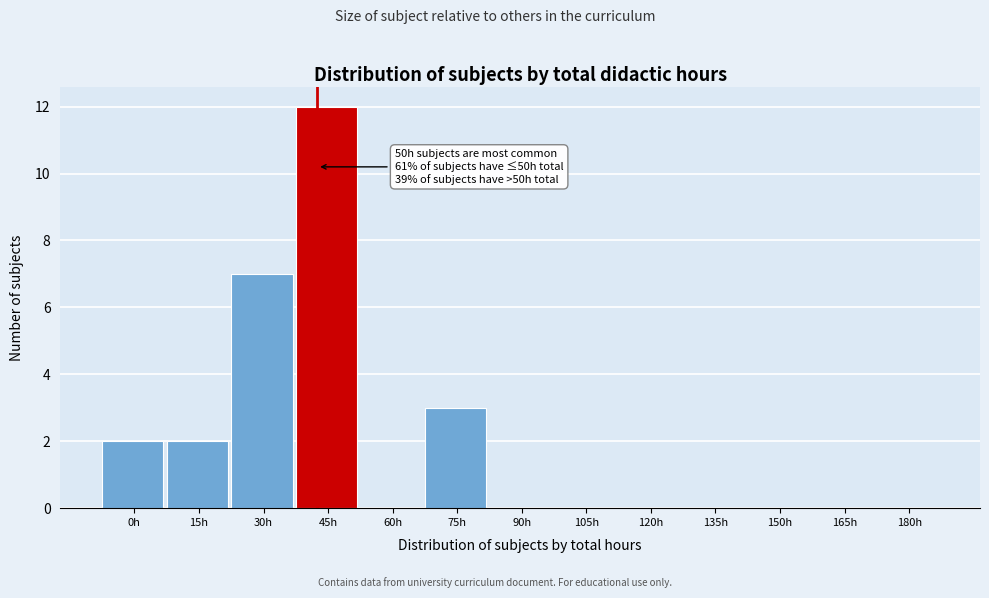

Reading right to left, what are all the values shown in this chart?

180h=0	165h=0	150h=0	135h=0	120h=0	105h=0	90h=0	75h=3	60h=0	45h=12	30h=7	15h=2	0h=2